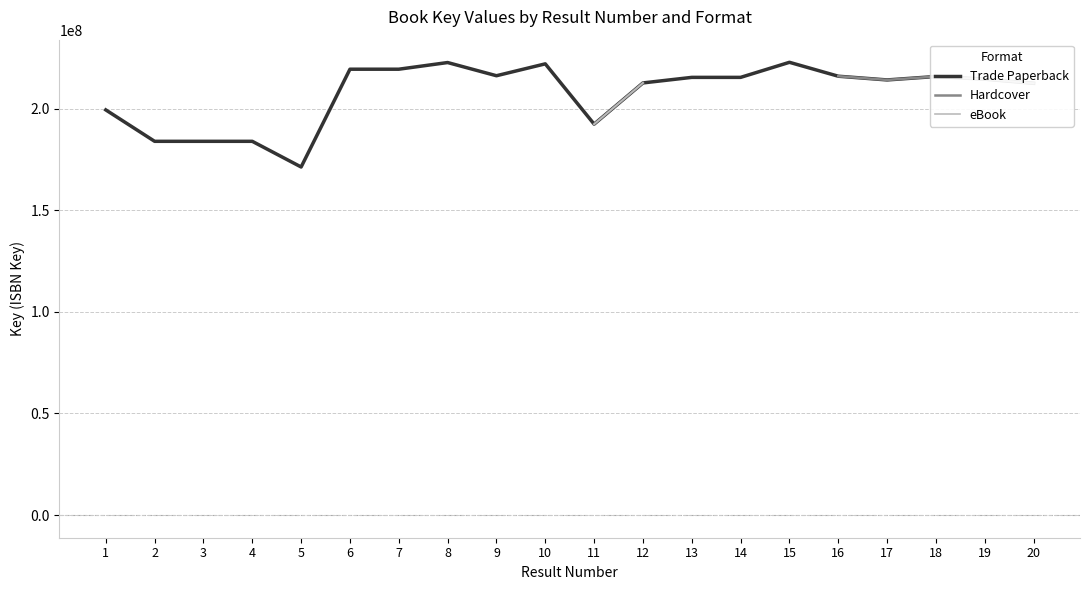

True or false: Trade Paperback and Hardcover intersect in this chart.

False